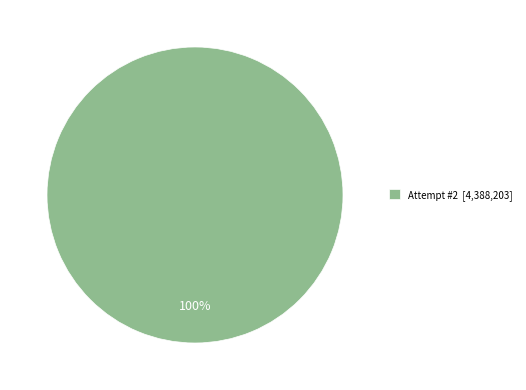

Count the number of slices in the pie.

1